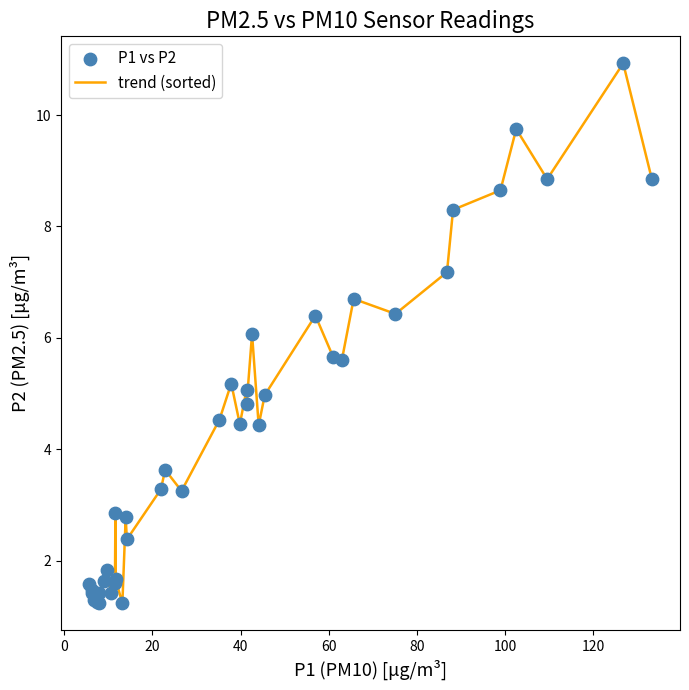

What is the minimum value shown in the chart?

1.2